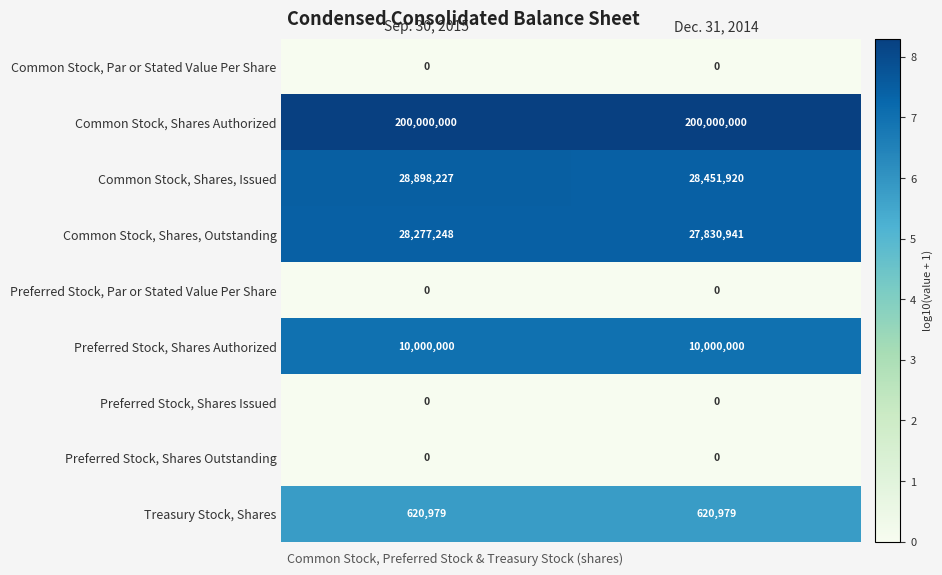

What is the spread (max minus min) of values at Dec. 31, 2014?

200000000